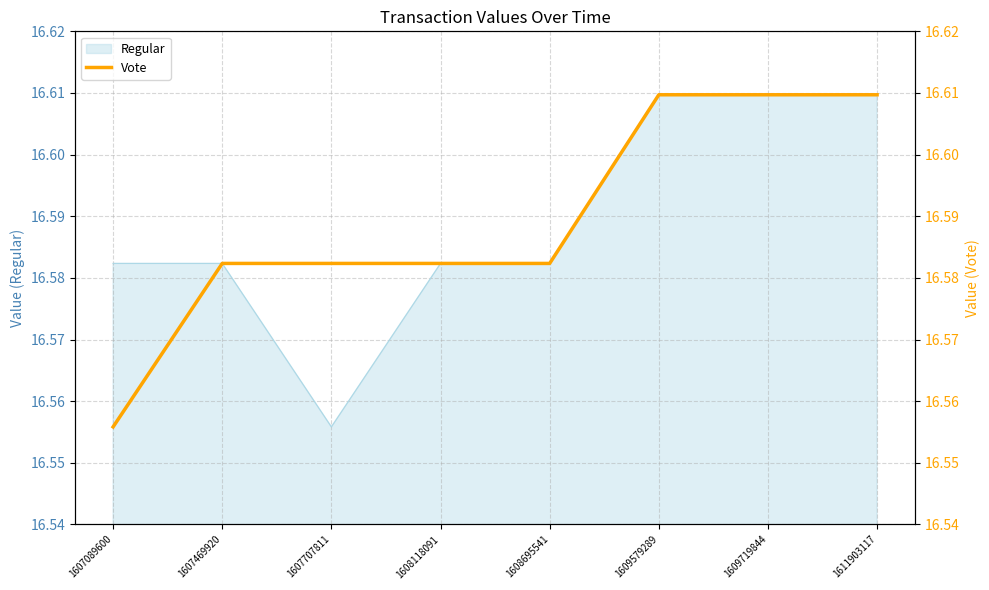

What is the greatest value displayed?

16.6